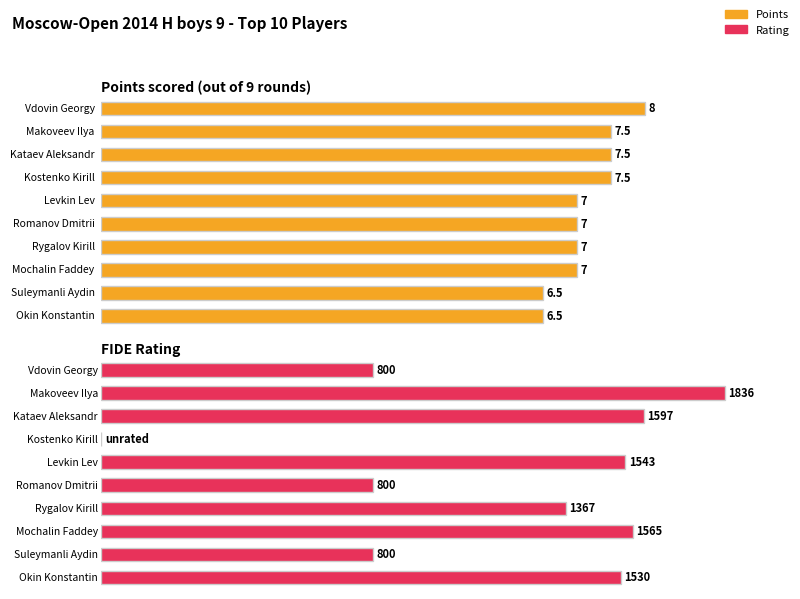

How many series are shown in this chart?

2